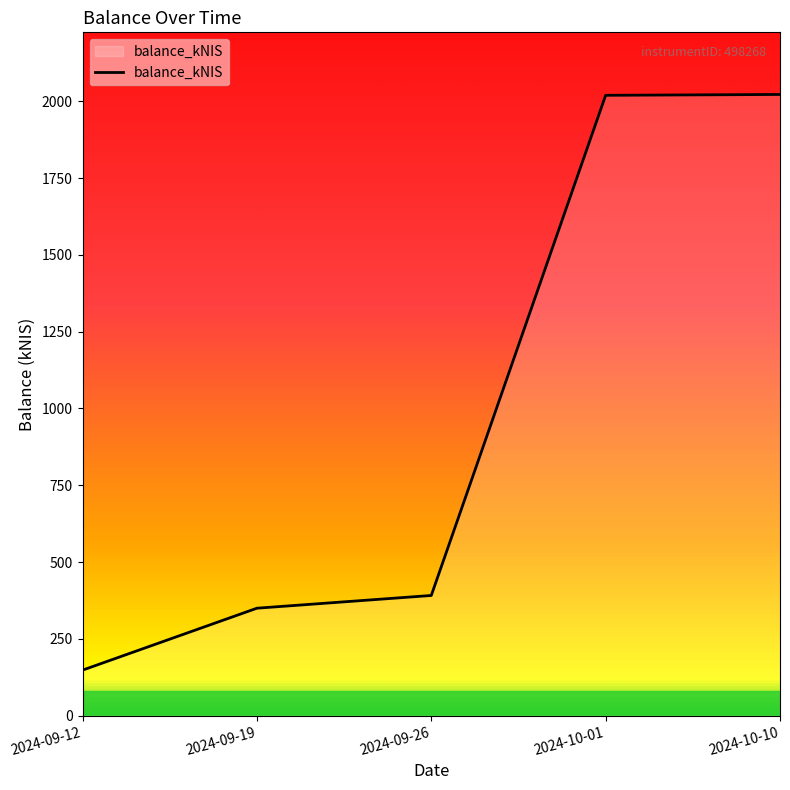

Is it true that the value at 2024-09-19 is 471.0?

False